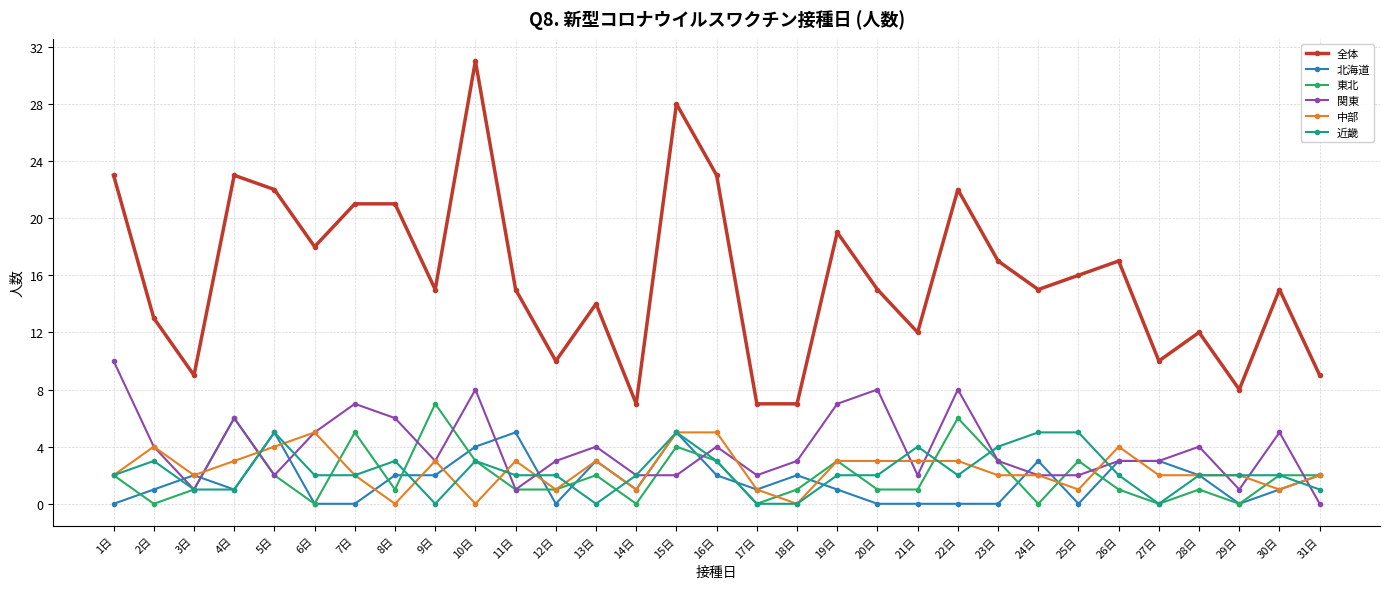

True or false: 関東 and 東北 cross at least once.

True